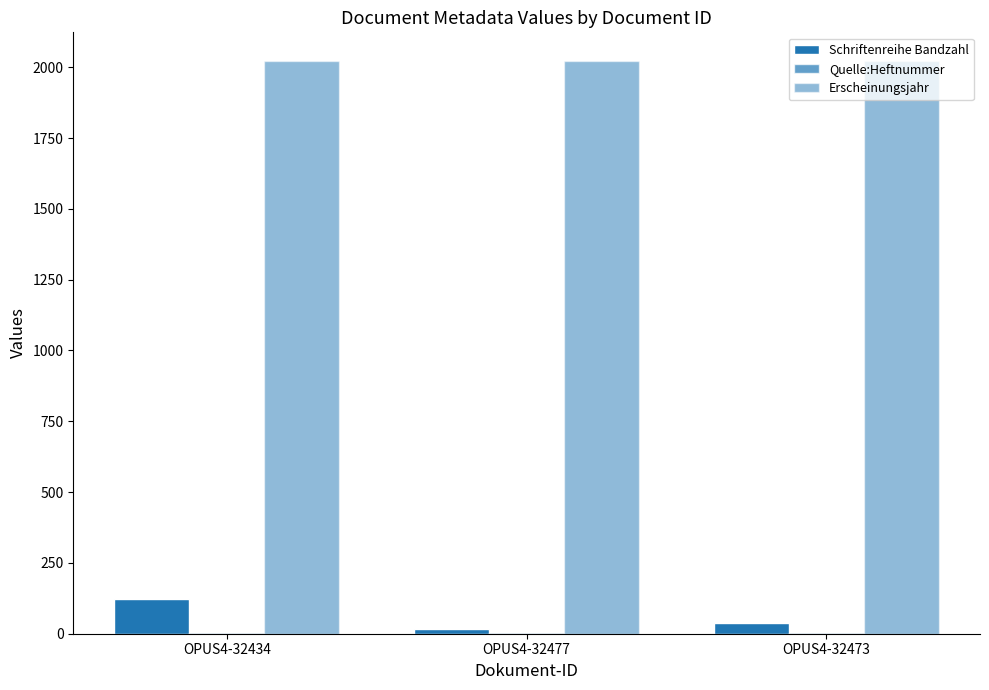

Between OPUS4-32434 and OPUS4-32477, which series saw the biggest shift?

Schriftenreihe Bandzahl